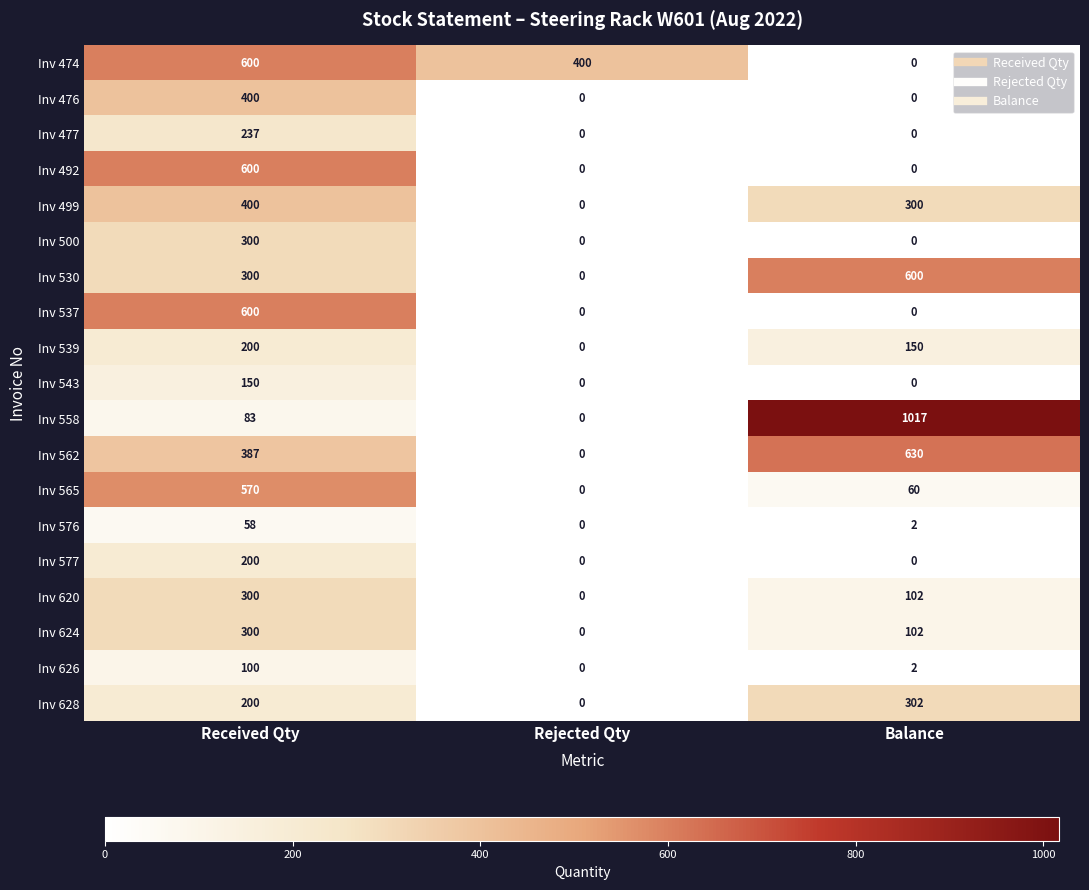

What is the average value of the Inv 474 series?

333